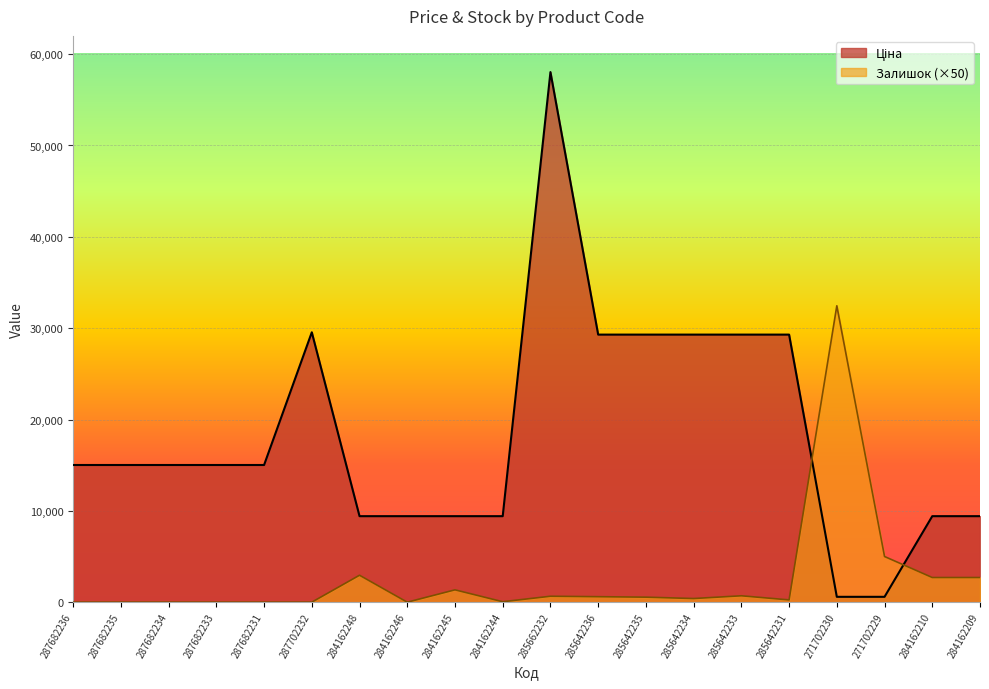

List the series in order of their peak value, lowest first.

Залишок, Ціна